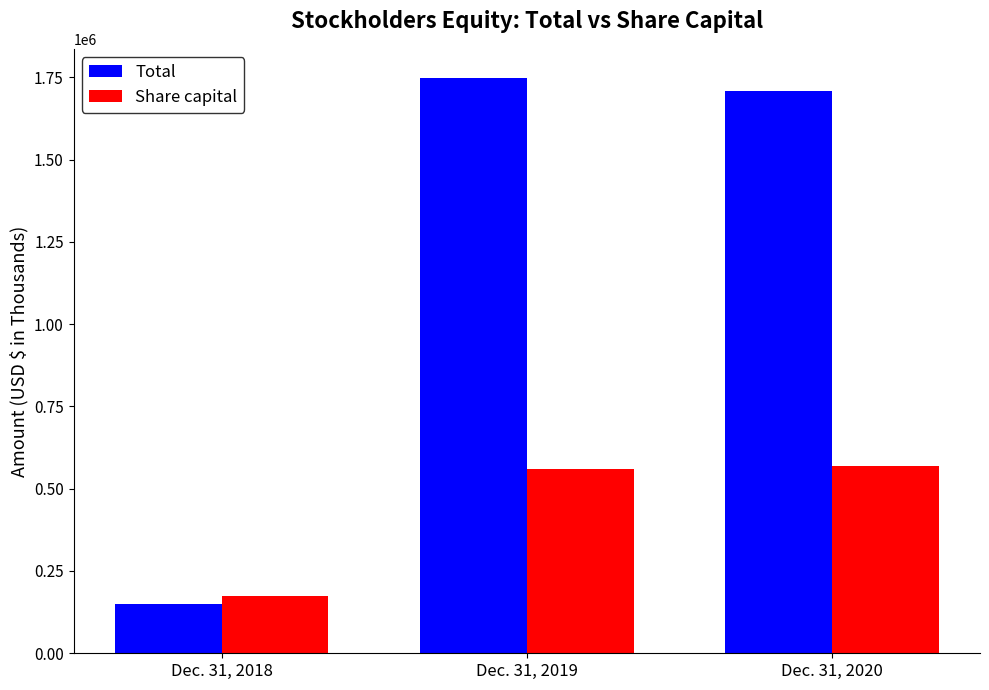

Is it true that Total equals 1029240 at Dec. 31, 2019?

False